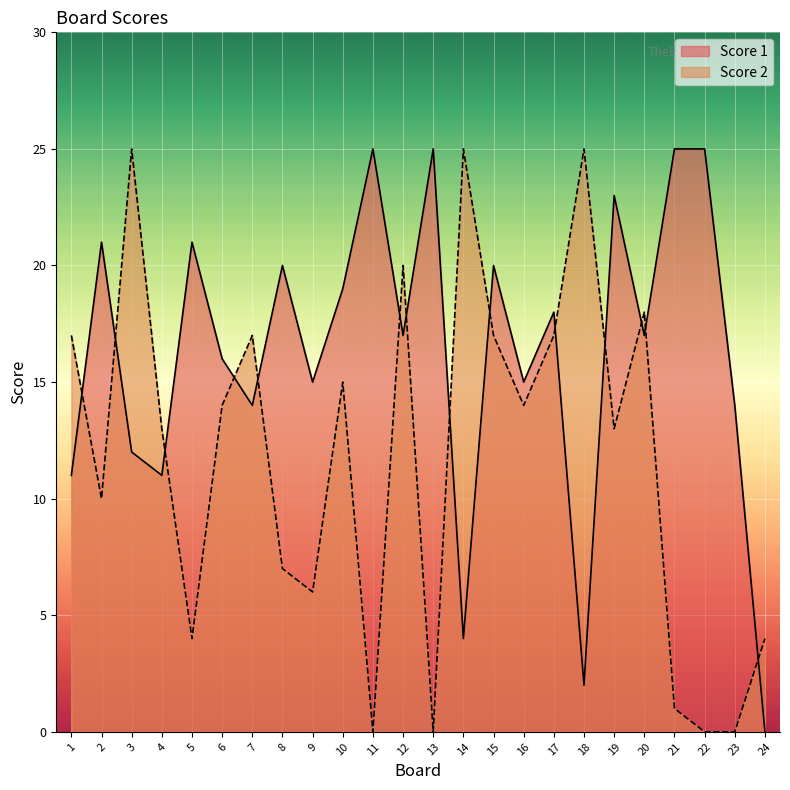

Between which two adjacent categories do Score 2 and Score 1 first intersect?

1 and 2